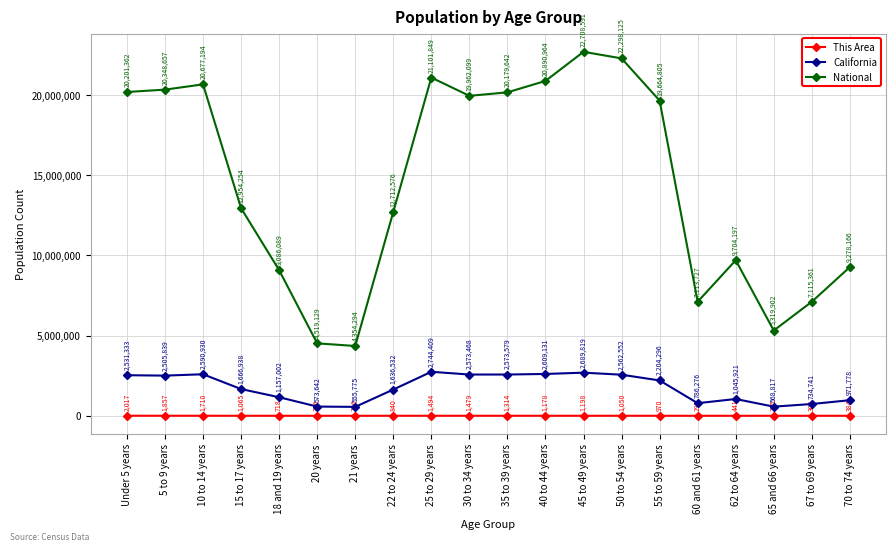

At which label is This Area closest to 1121?

15 to 17 years